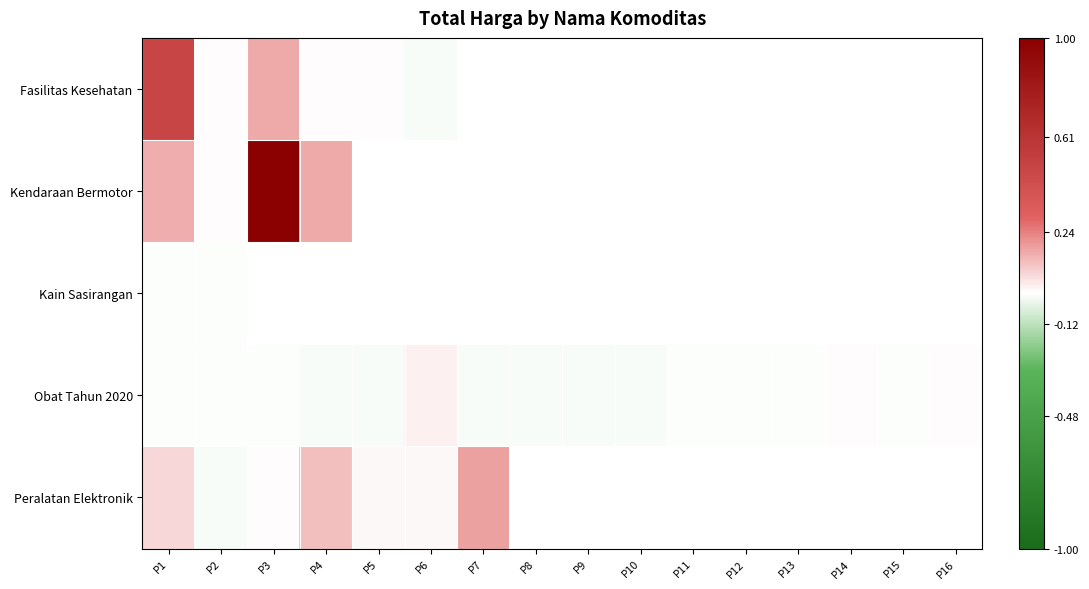

What is the greatest value displayed?

1.0